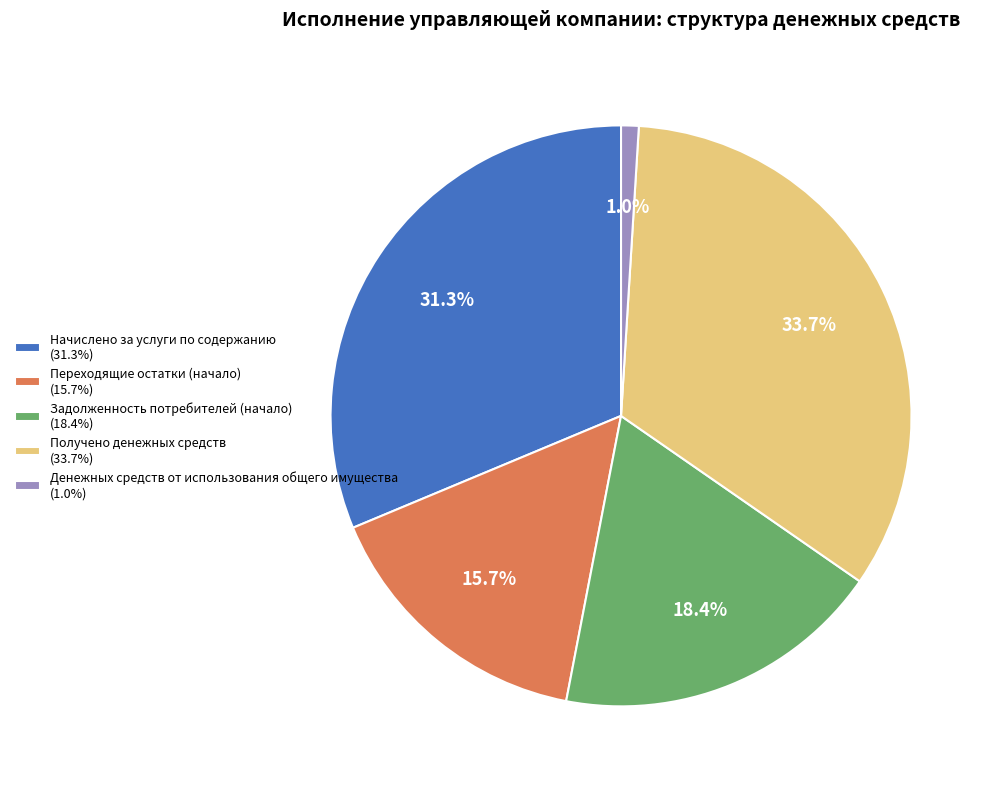

How many segments does this pie chart have?

5